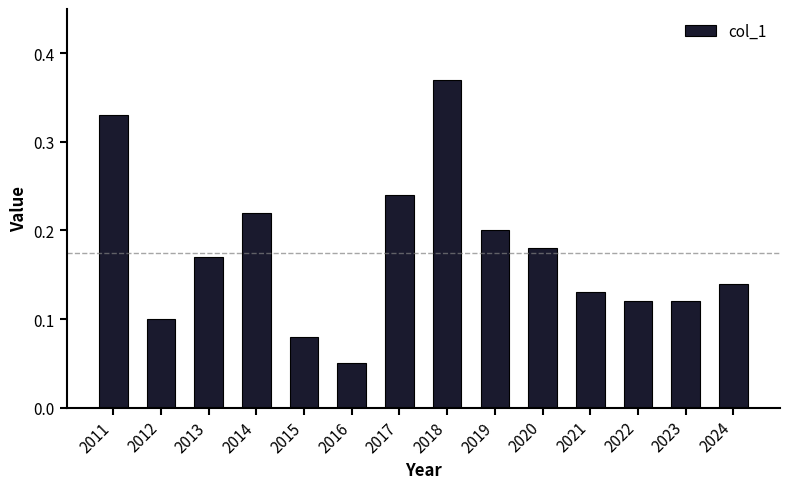

Which has a higher value, 2022 or 2016?

2022